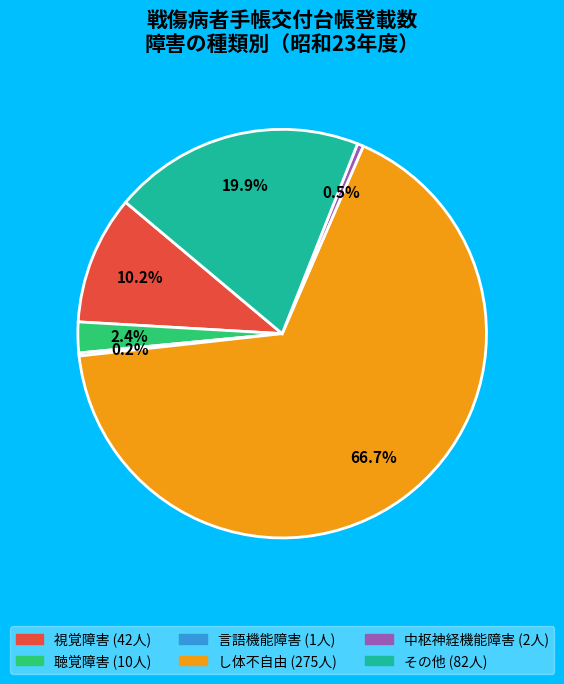

Combined, what portion of the pie is 聴覚障害 and その他?

22.3%